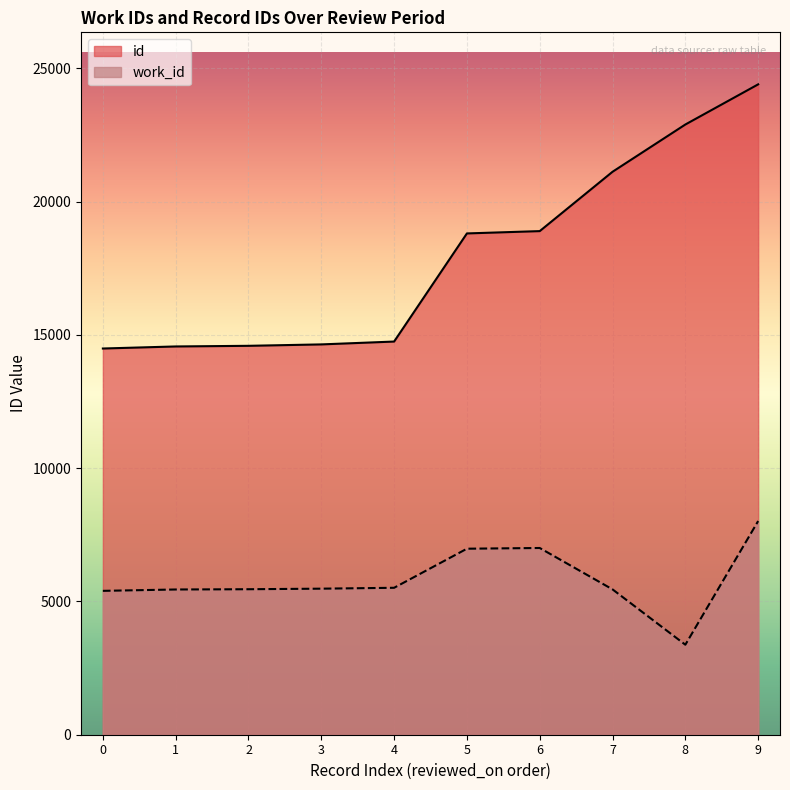

What is the approximate value of work_id at 4?

5512